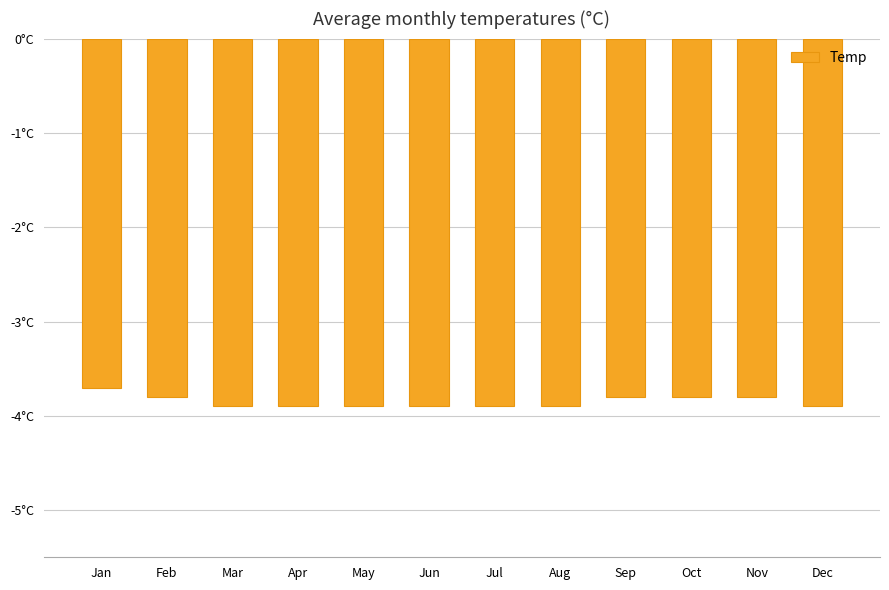

What value does the data have at May?

-3.9